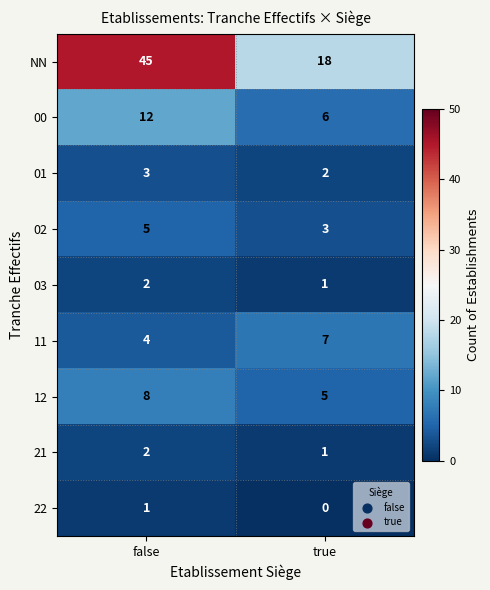

The 22 series shows 2 at false. True or false?

False